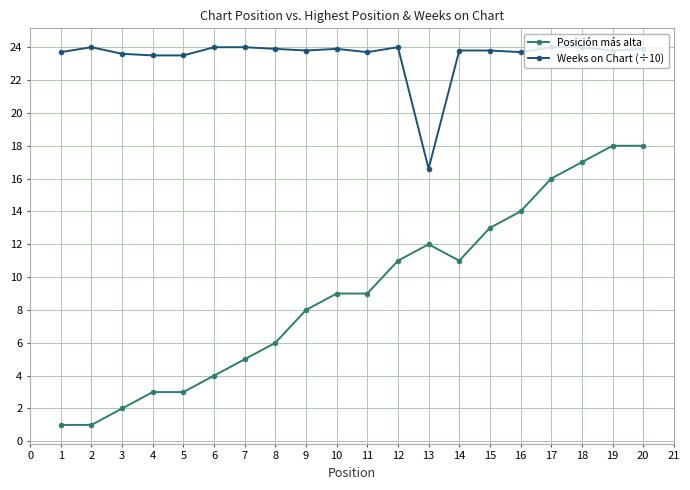

How many series are shown in this chart?

2